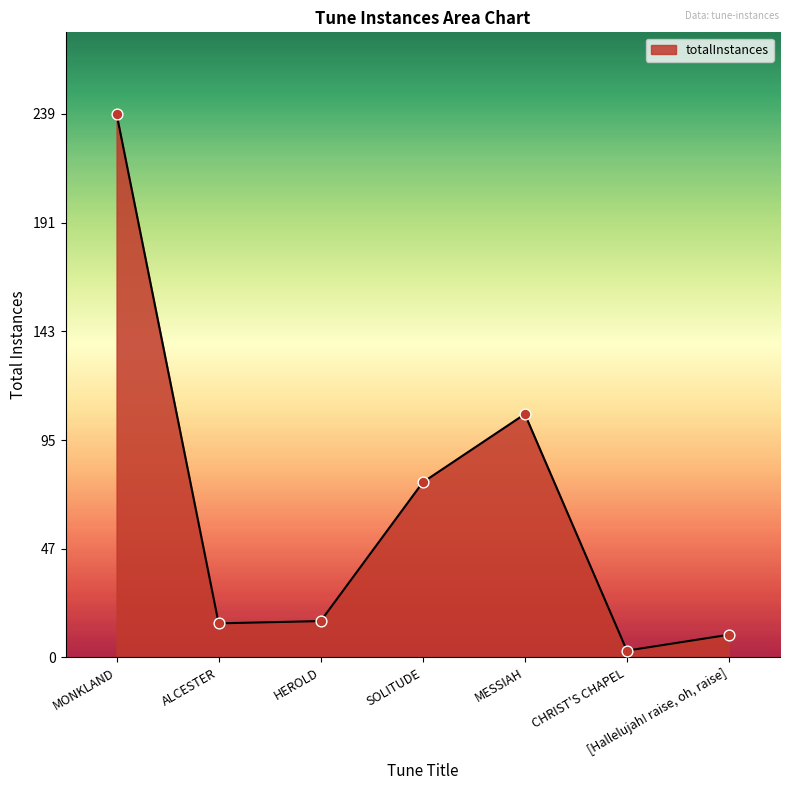

What is the change in value from SOLITUDE to [Hallelujah! raise, oh, raise]?

-67